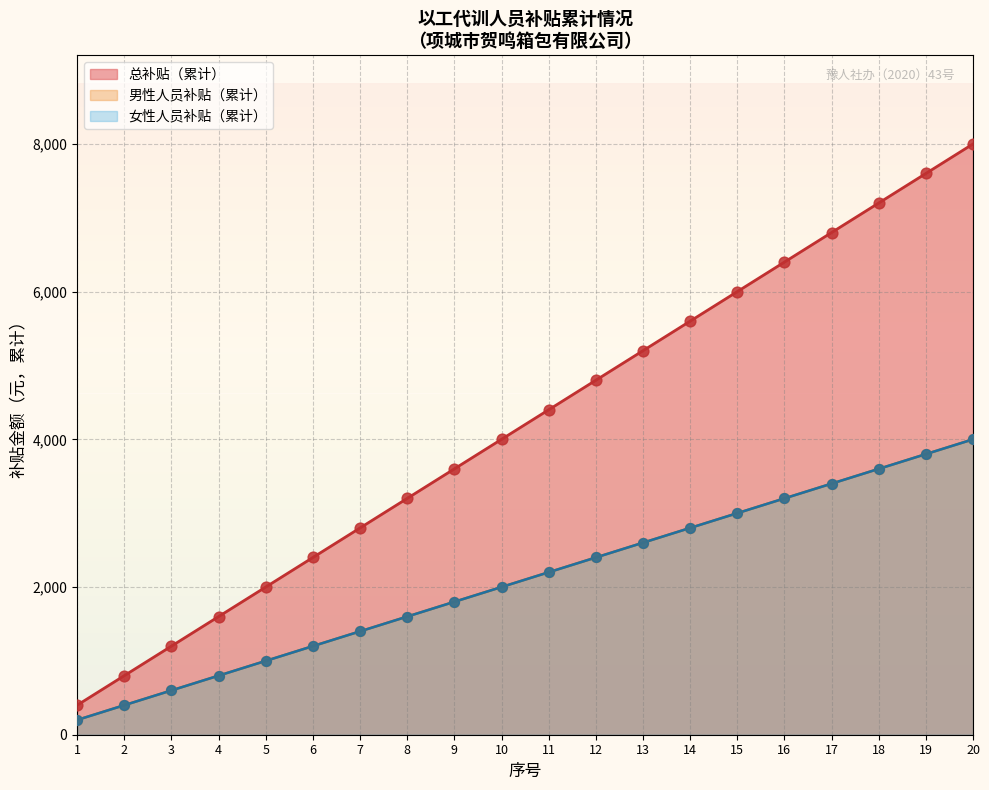

Between 8 and 19, which is larger?

19